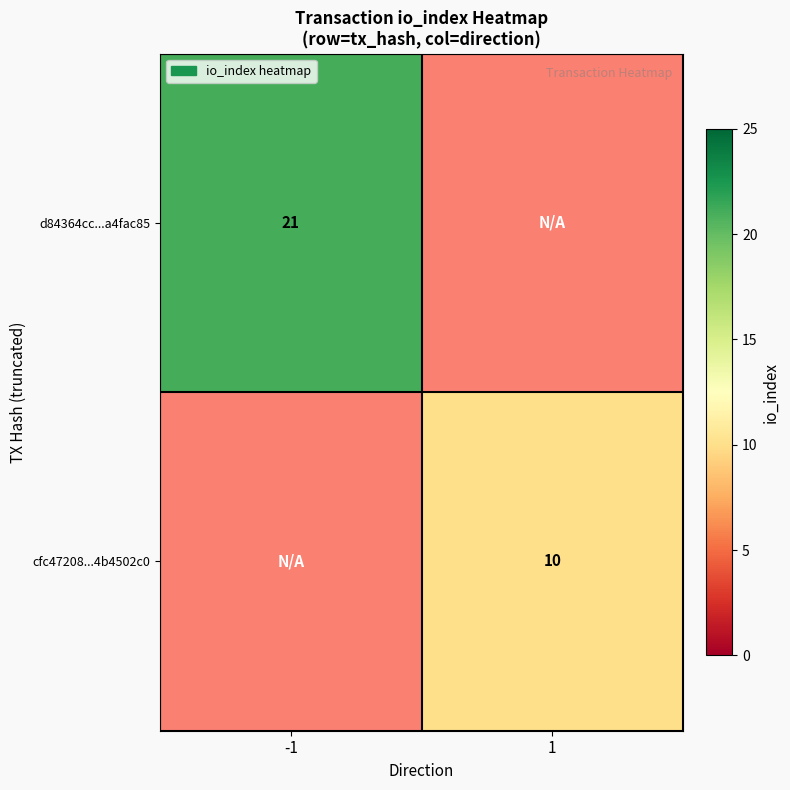

At how many categories does at least one series exceed 13?

1